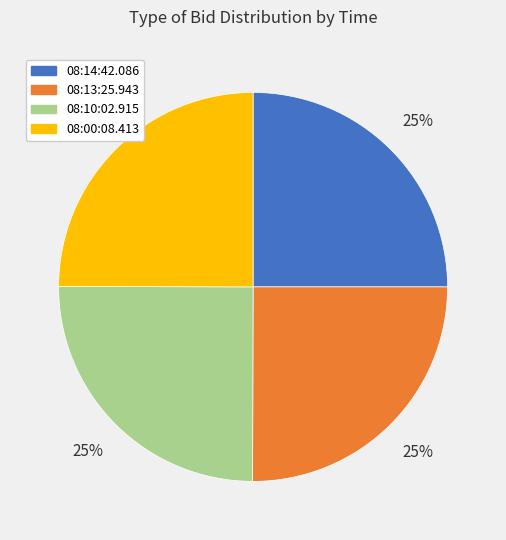

Is it true that 08:13:25.943 is 19% of the pie?

False